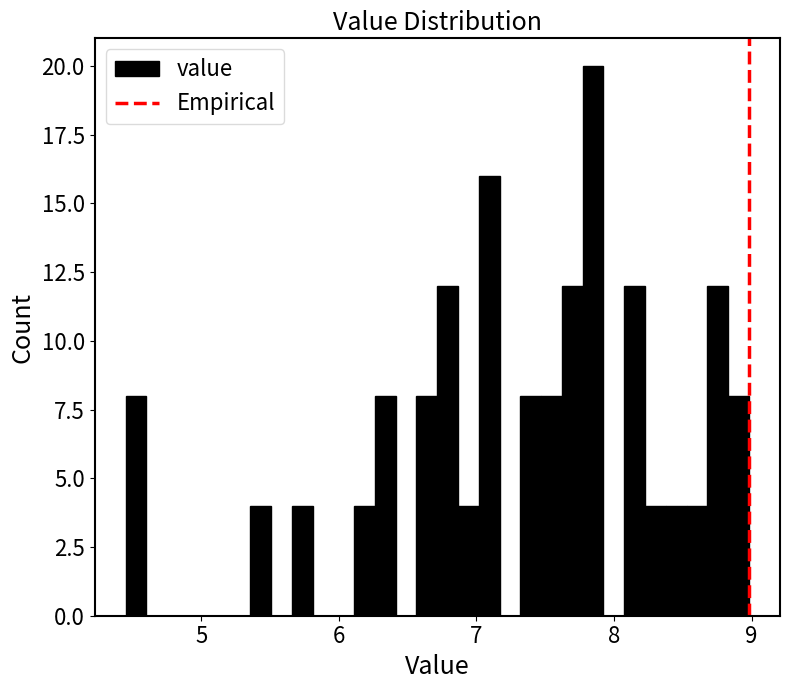

Read against the x-axis, roughly where is the centre of the tallest bar?

7.8